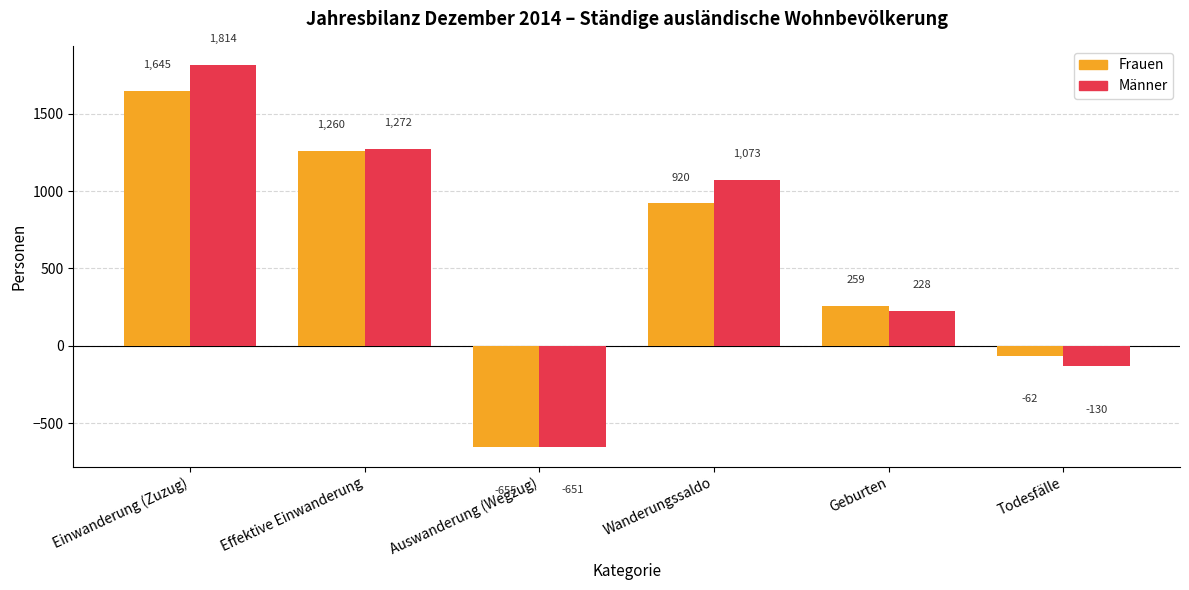

At which category does the chart reach its minimum across all series?

Auswanderung (Wegzug)